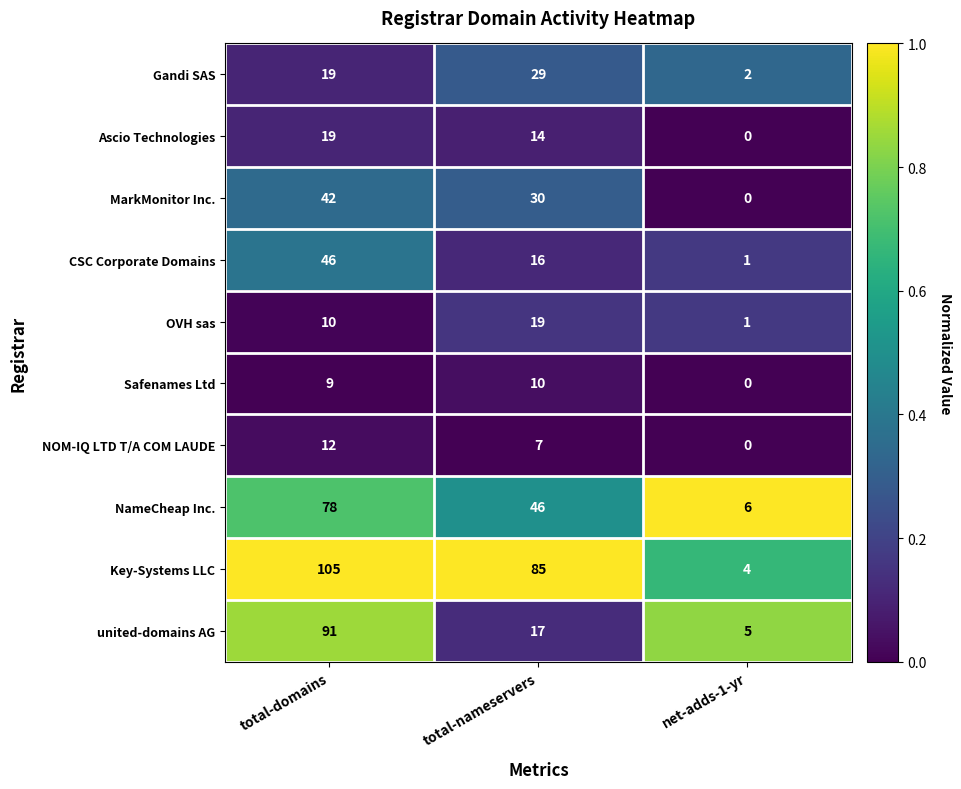

What is the greatest value displayed?

105